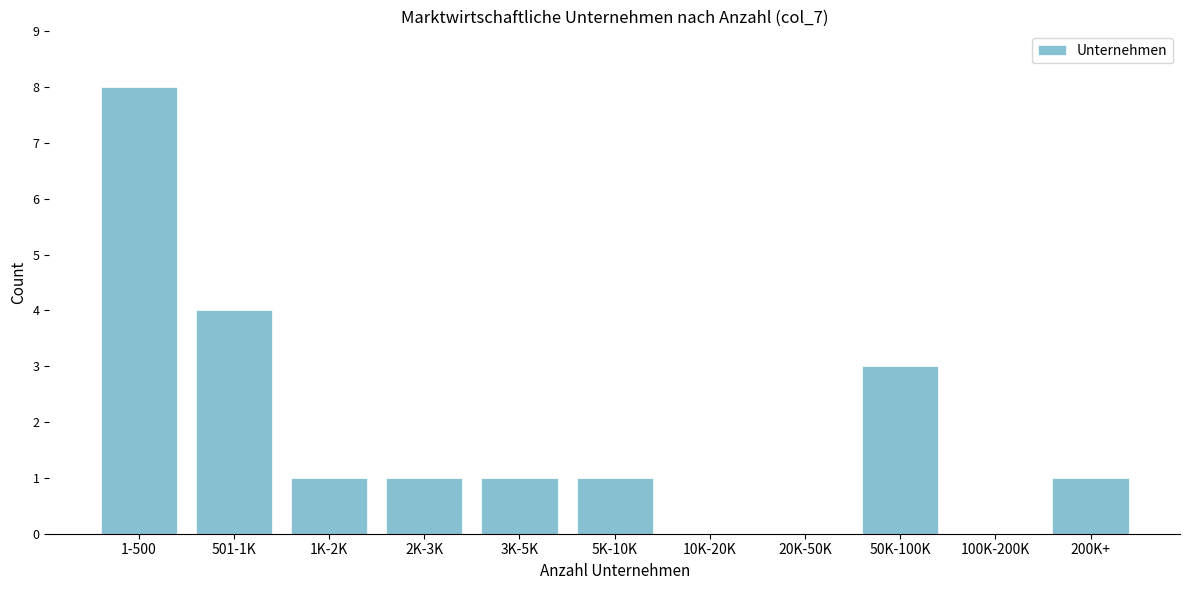

Reading left to right, what are all the values shown in this chart?

1-500=8	501-1K=4	1K-2K=1	2K-3K=1	3K-5K=1	5K-10K=1	10K-20K=0	20K-50K=0	50K-100K=3	100K-200K=0	200K+=1